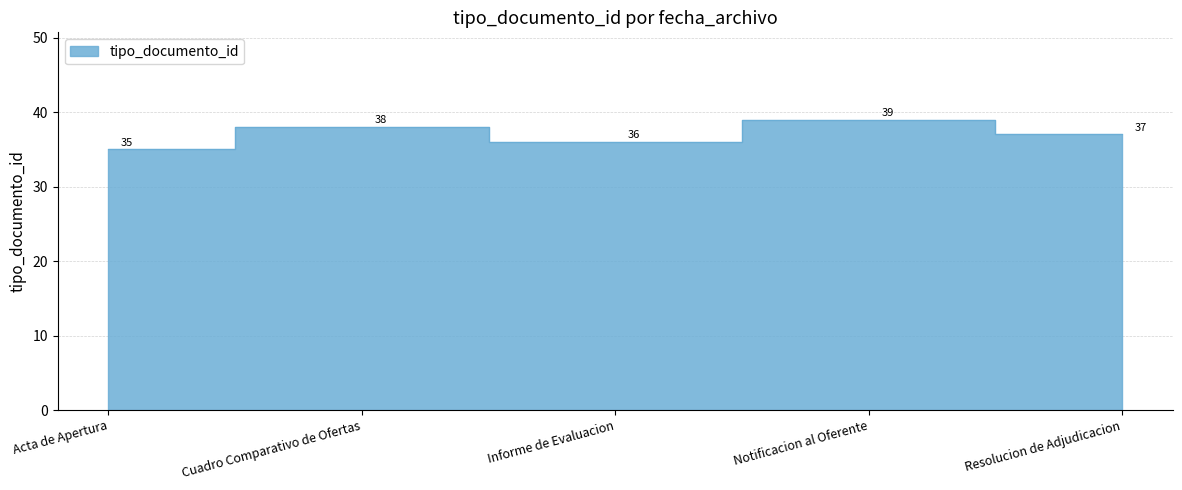

What is the sum of all values?

185